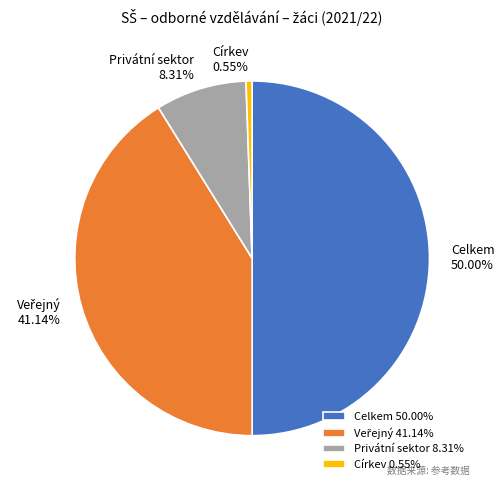

What portion of the pie excludes Privátní sektor?

91.7%